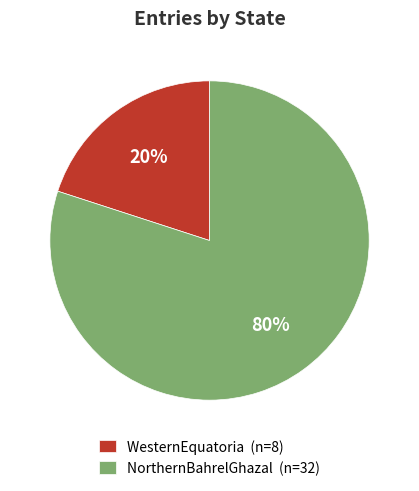

Is NorthernBahrelGhazal the majority of the pie?

Yes